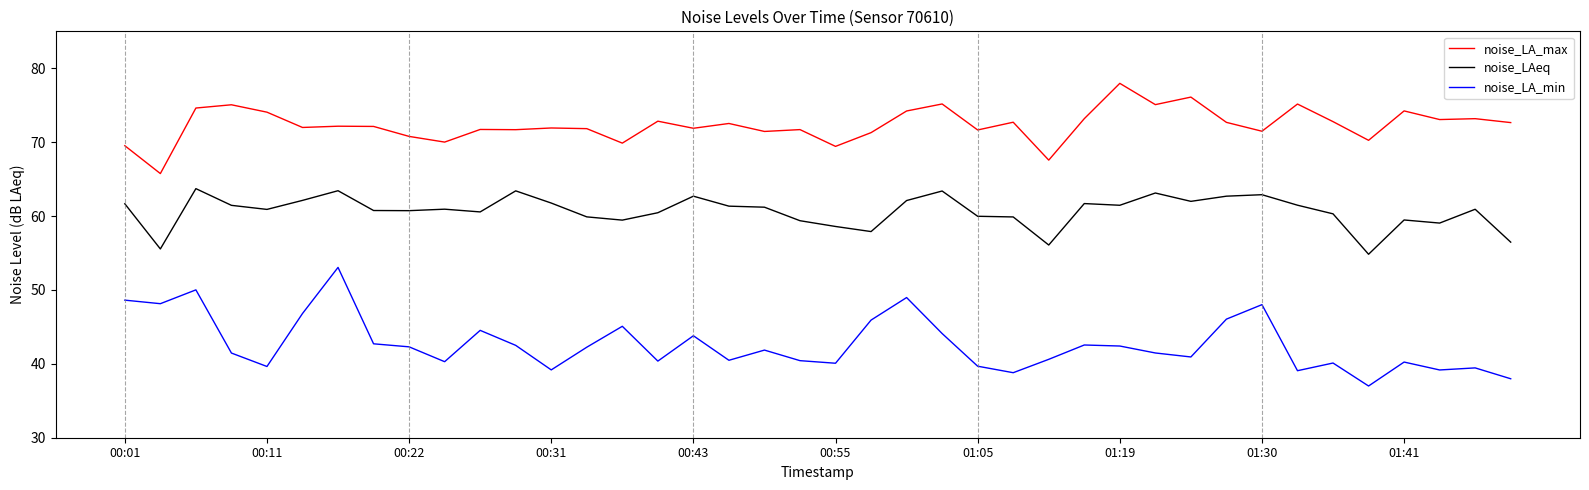

What is the difference between the maximum and minimum values in the noise_LAeq series?

8.9